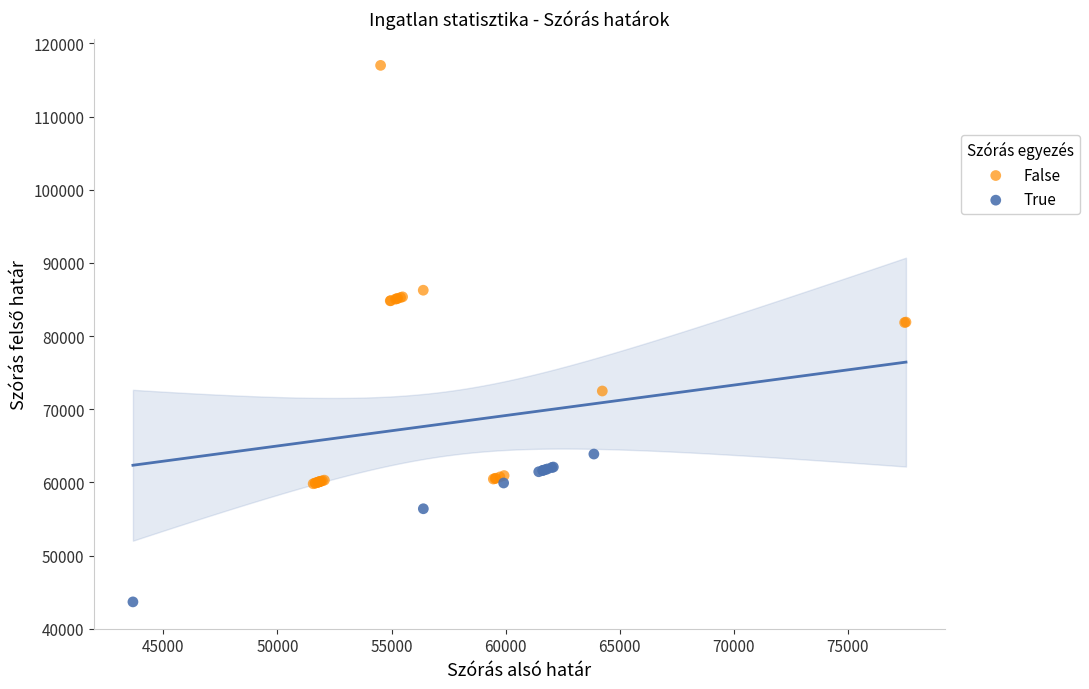

What are all the series names shown in the legend?

False, True